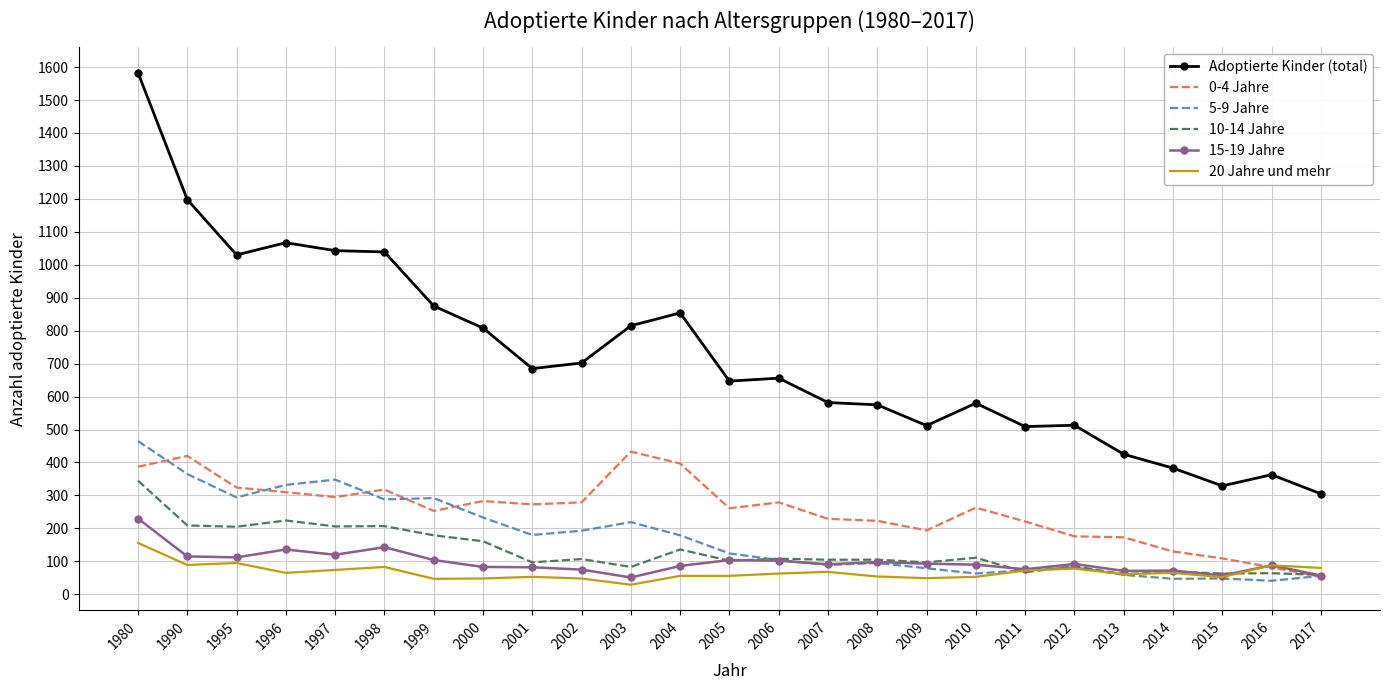

Which series has the largest total across all categories?

Adoptierte Kinder (total)